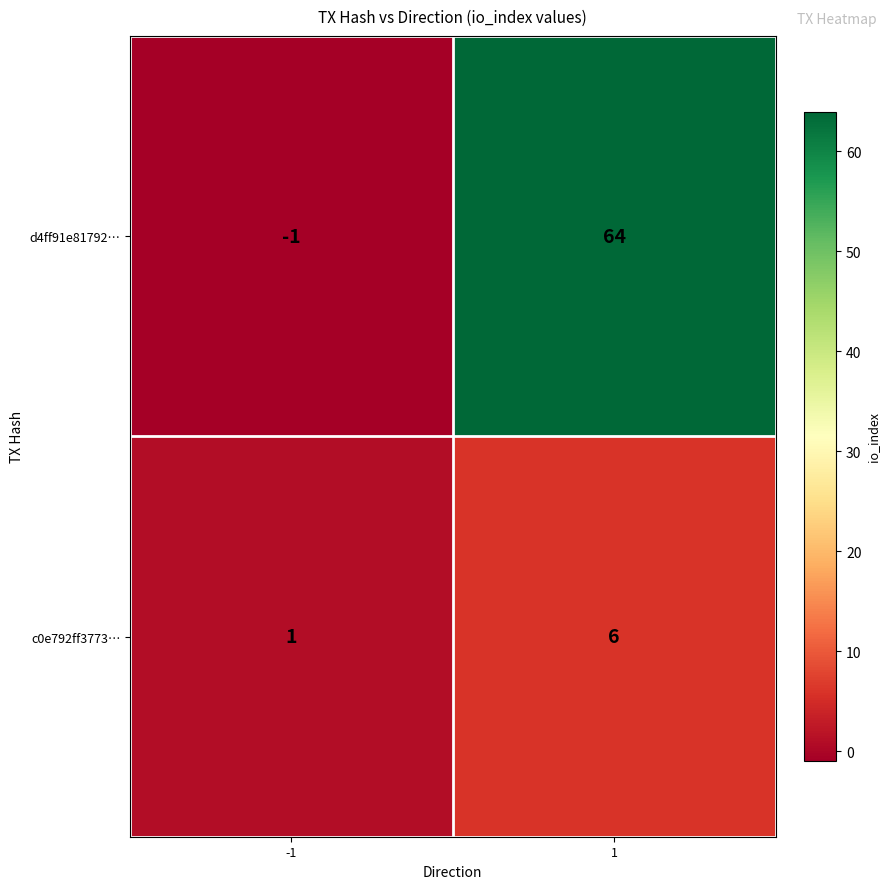

The value of c0e792ff3773… at 1 is 6. True or false?

True